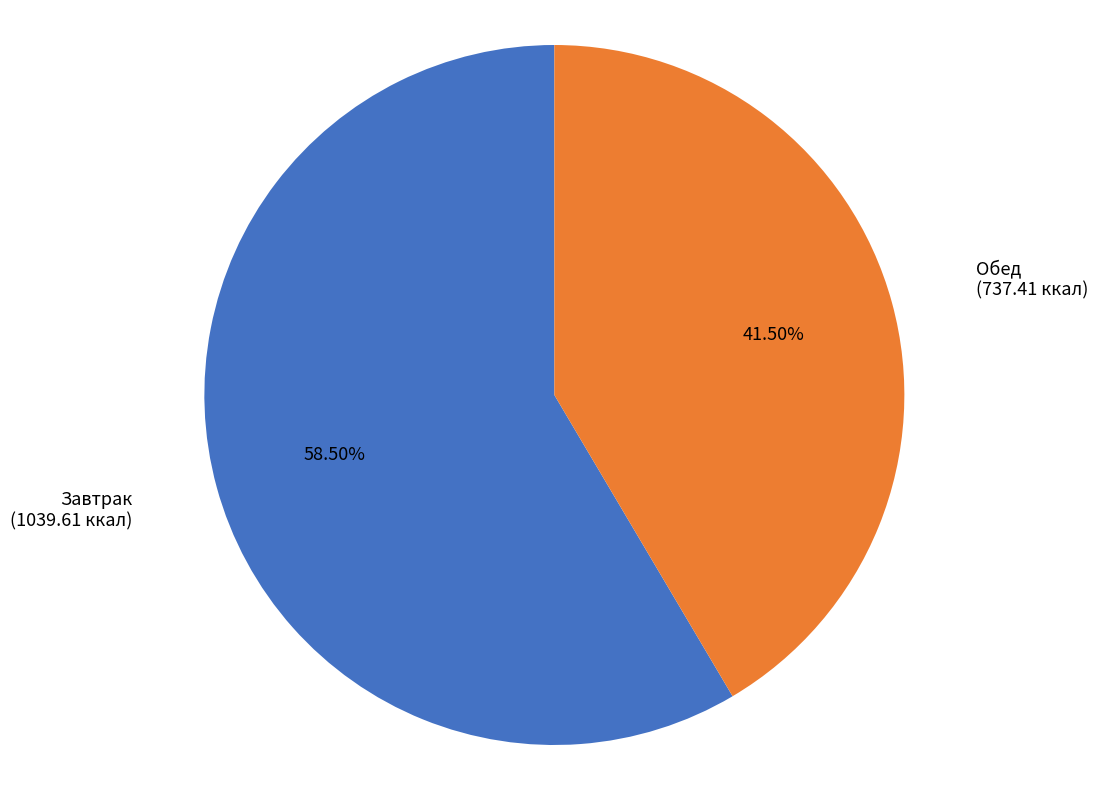

Rank the categories by value from lowest to highest.

Обед (737.41 ккал), Завтрак (1039.61 ккал)